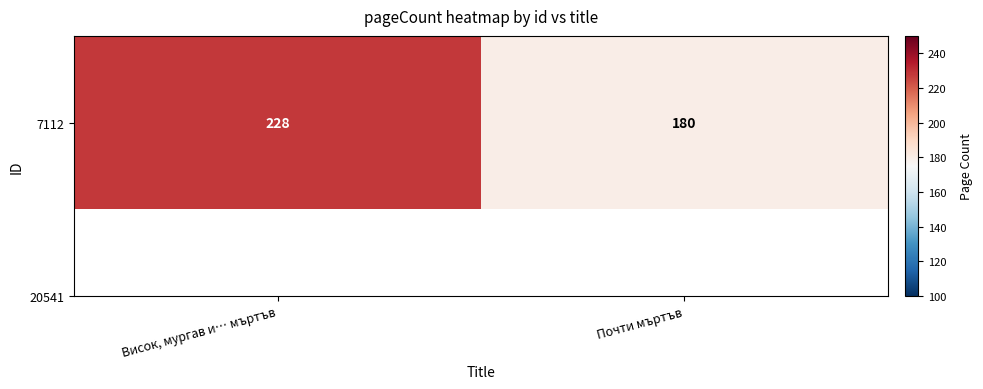

Reading right to left, transcribe all the data shown in this chart.

Почти мъртъв=180	Висок, мургав и… мъртъв=228